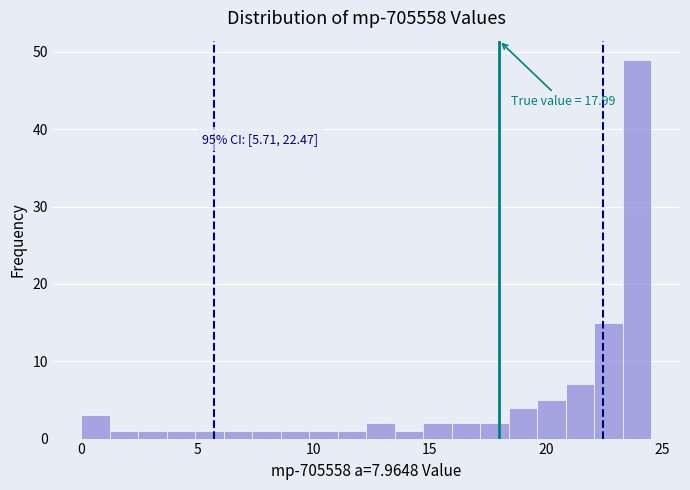

Read against the x-axis, roughly where is the centre of the tallest bar?

24.0